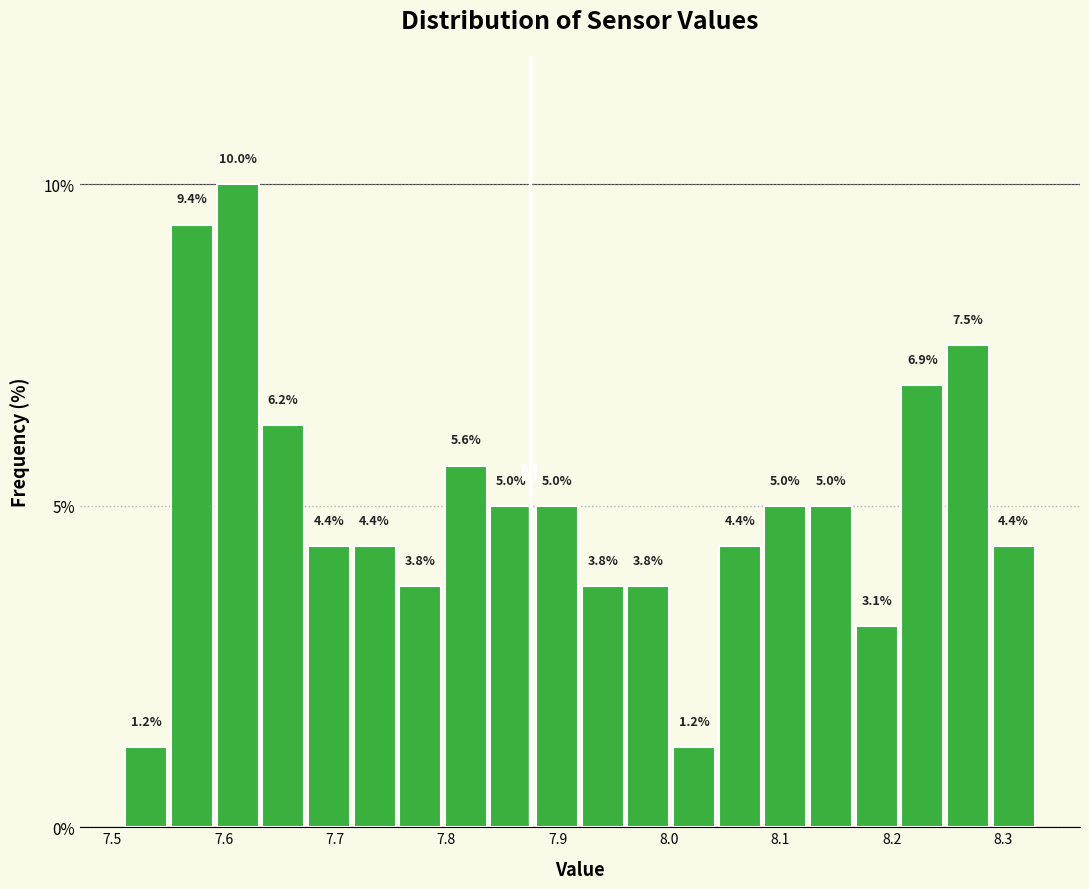

What is the height of the bar covering 7.715 to 7.756 on the x-axis? The bar edges are not printed on the chart, so give them approximately, as read against the axis.

4.4